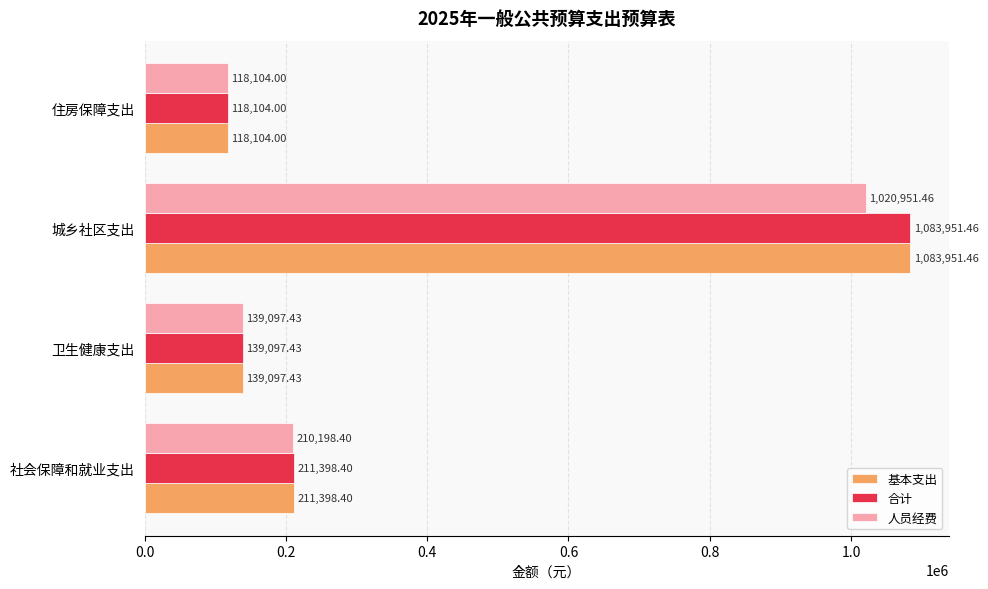

What is the spread (max minus min) of values at 社会保障和就业支出?

1200.0